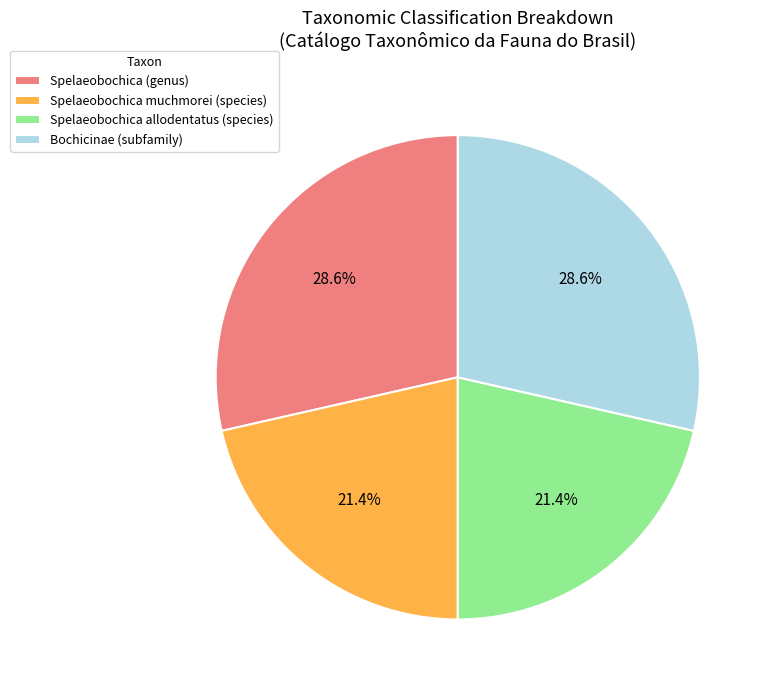

To the nearest percent, what percentage of the pie is Spelaeobochica muchmorei (species)?

21%